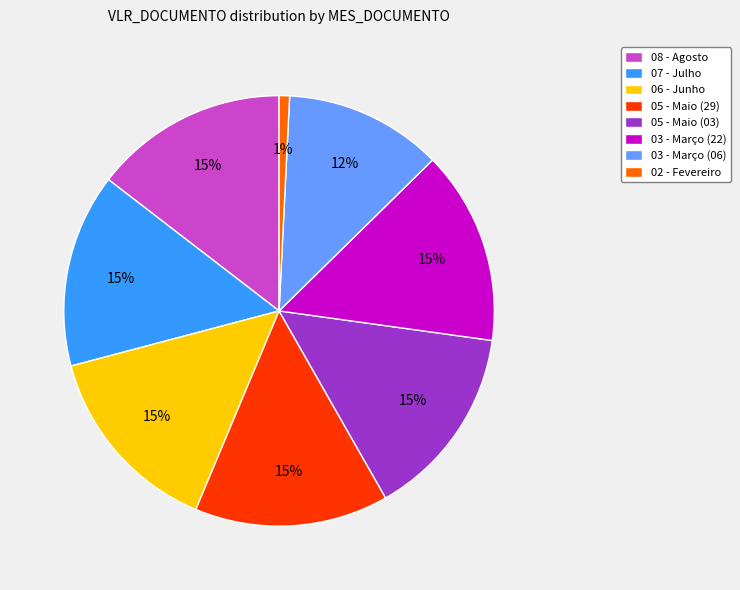

Which has a higher value, 02 - Fevereiro or 03 - Março (06)?

03 - Março (06)